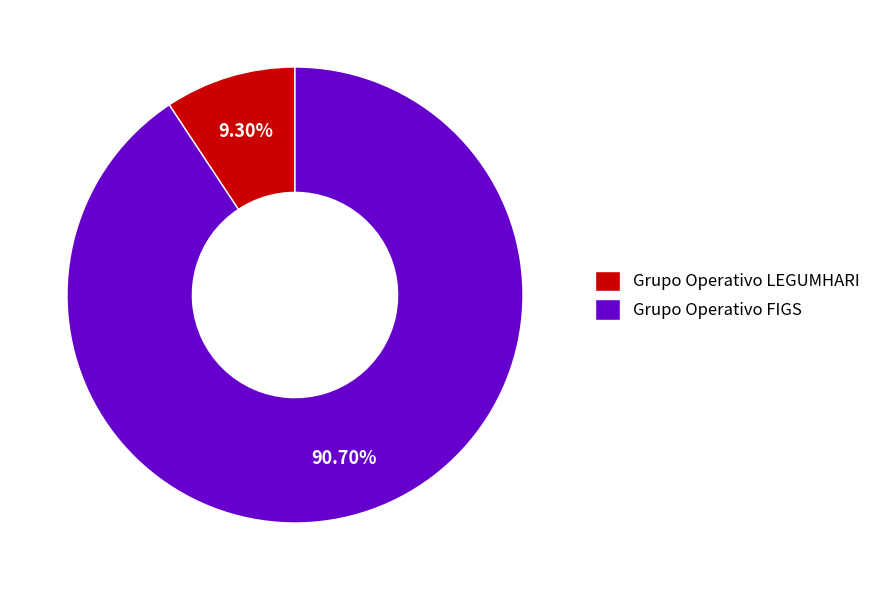

Which slice is the largest?

Grupo Operativo FIGS